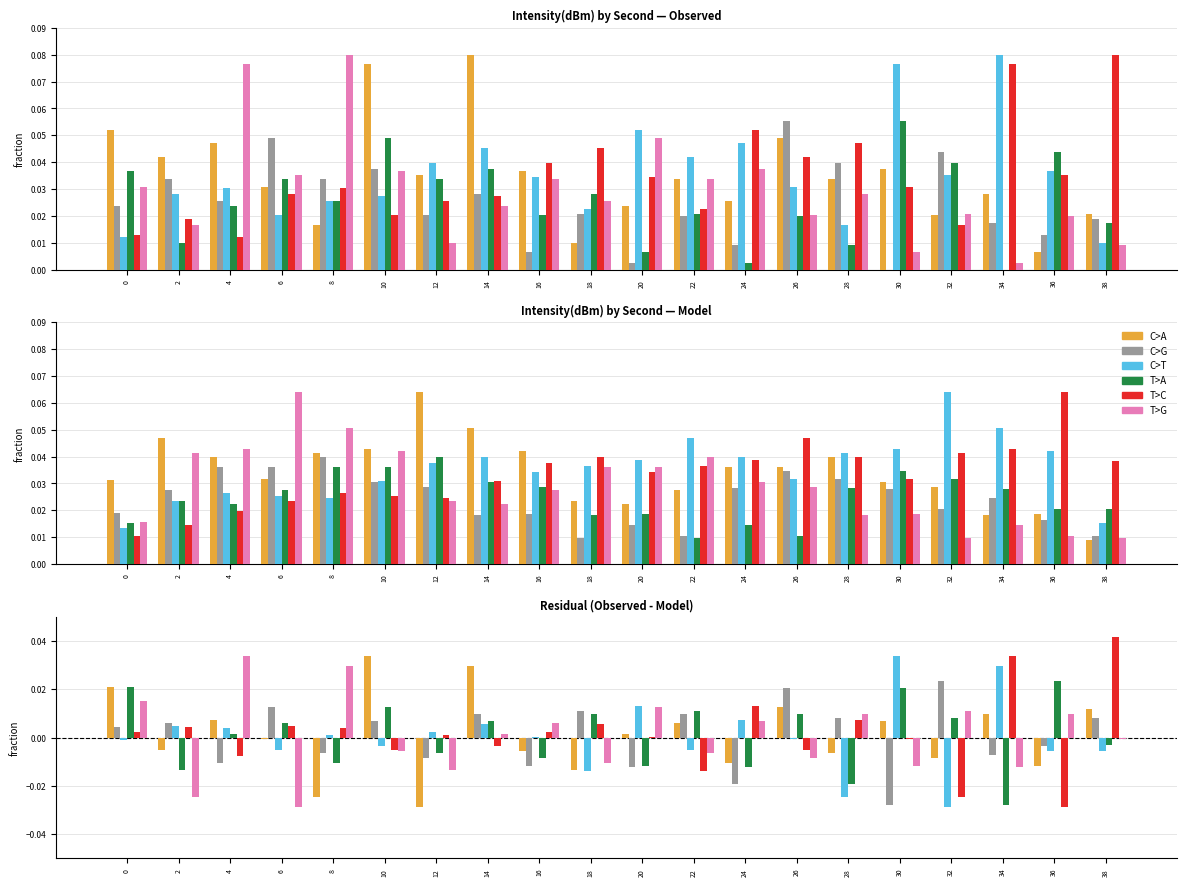

At 22, list the series in order from smallest to largest.

T>C, T>G, C>T, C>A, C>G, T>A